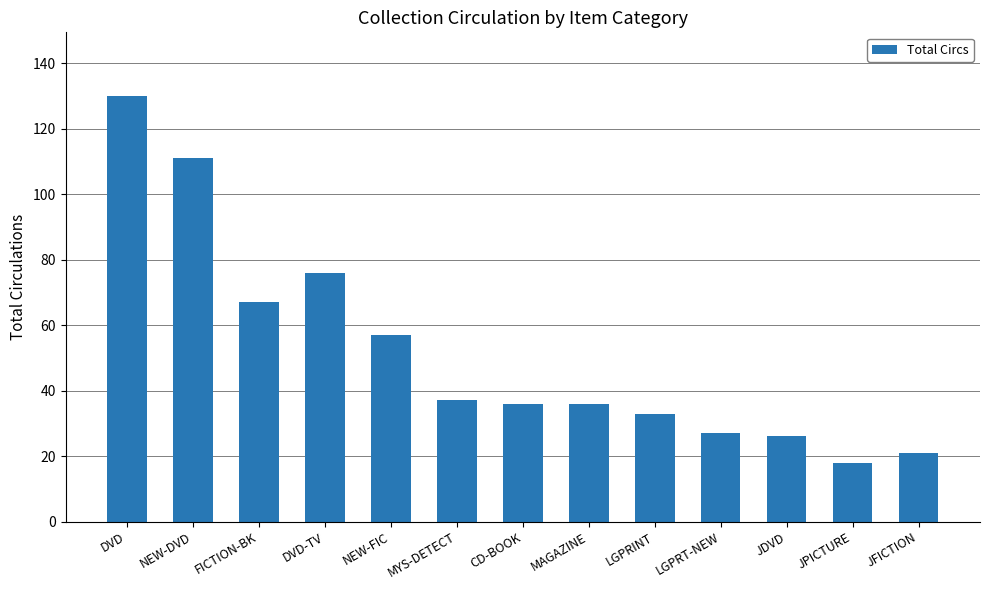

Reading left to right, list all the values displayed in this chart.

130	111	67	76	57	37	36	36	33	27	26	18	21